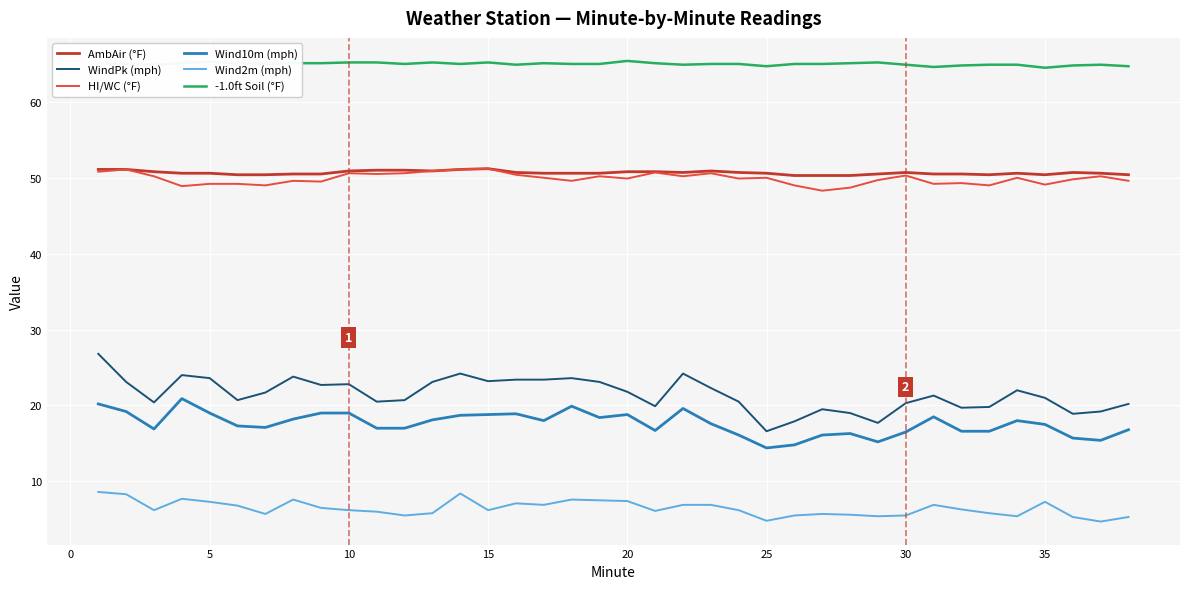

True or false: WindPk (mph) and Wind10m (mph) cross at least once.

False